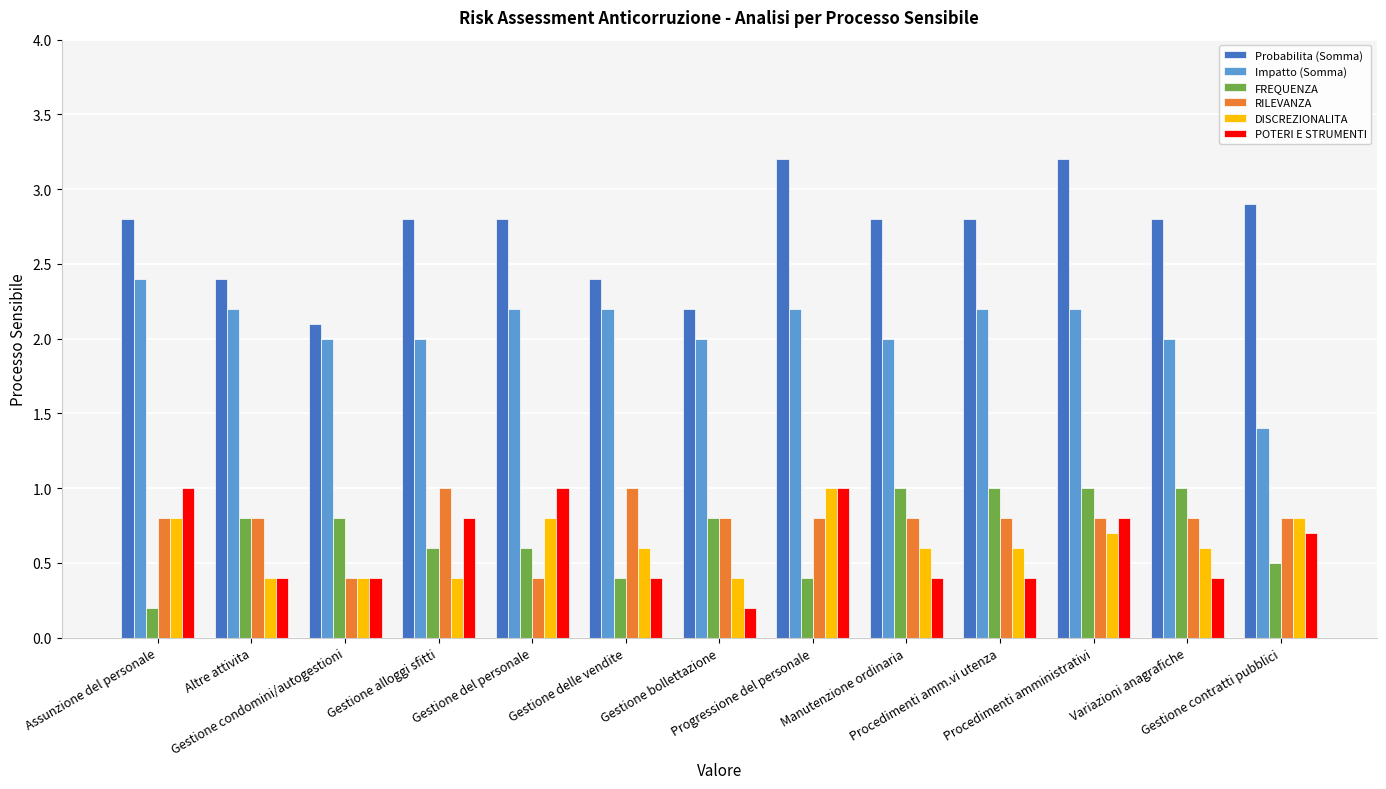

Which series has the widest spread of values?

Probabilita (Somma)